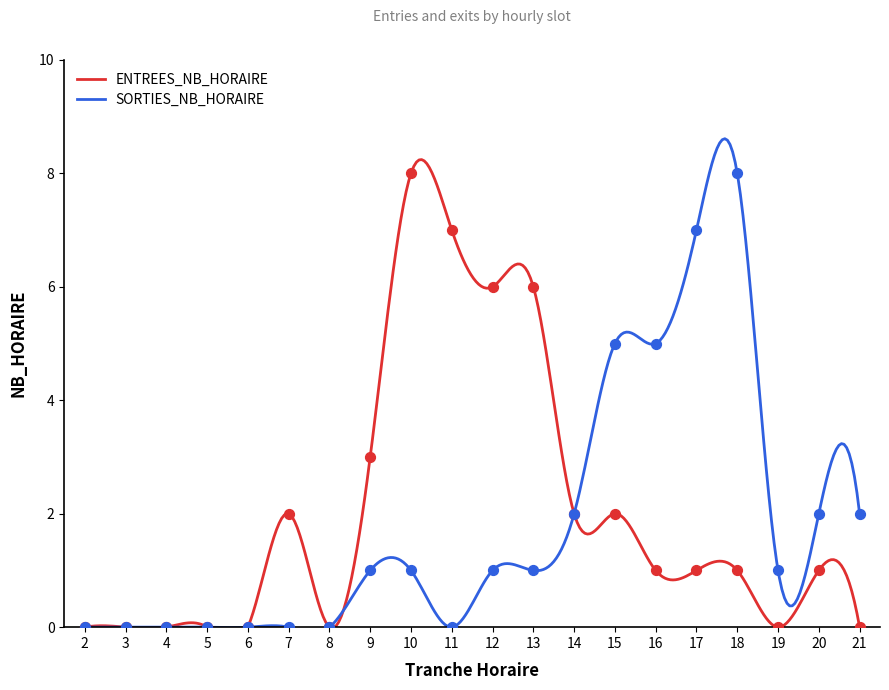

Which series has the largest total across all categories?

ENTREES_NB_HORAIRE